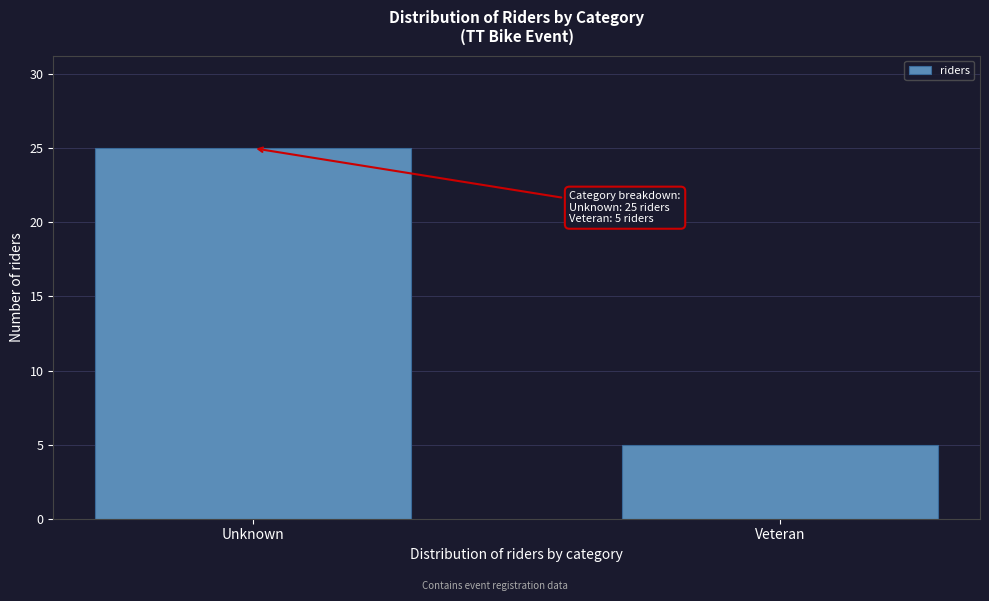

Reading right to left, transcribe all the data shown in this chart.

5	25